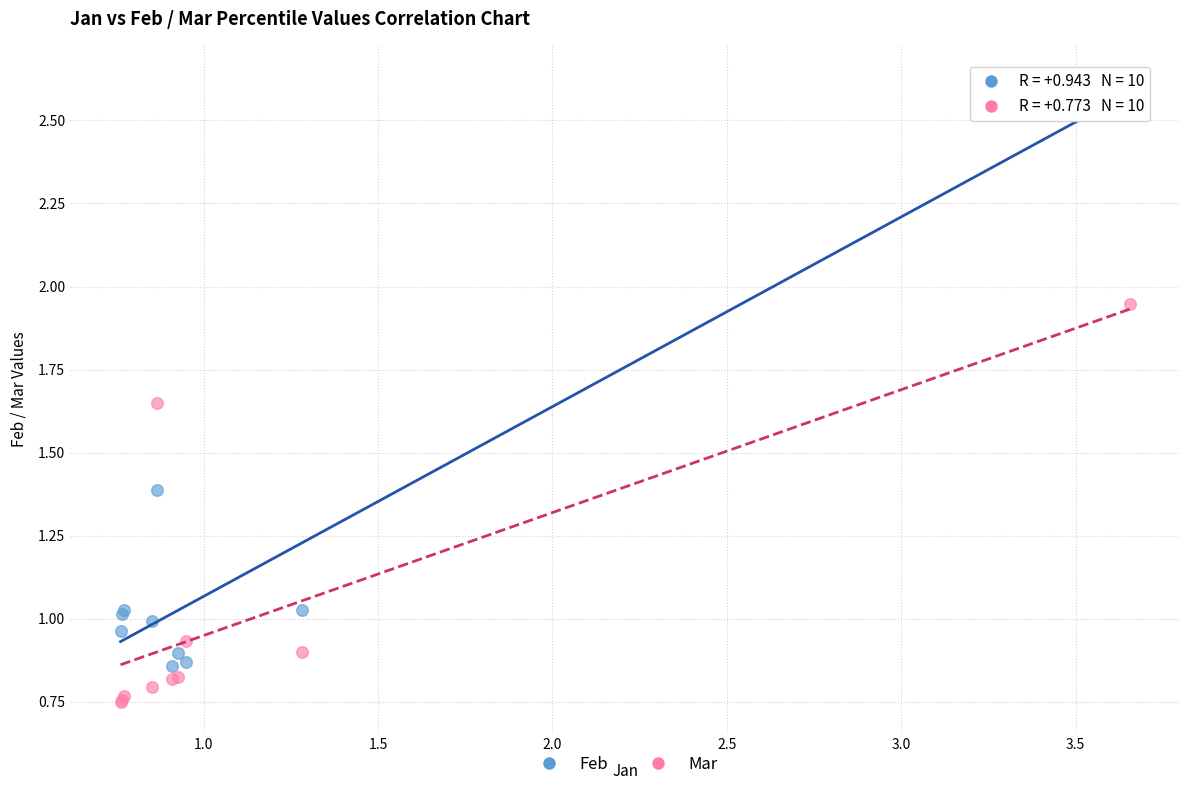

Which series contains the lowest Y value?

Mar